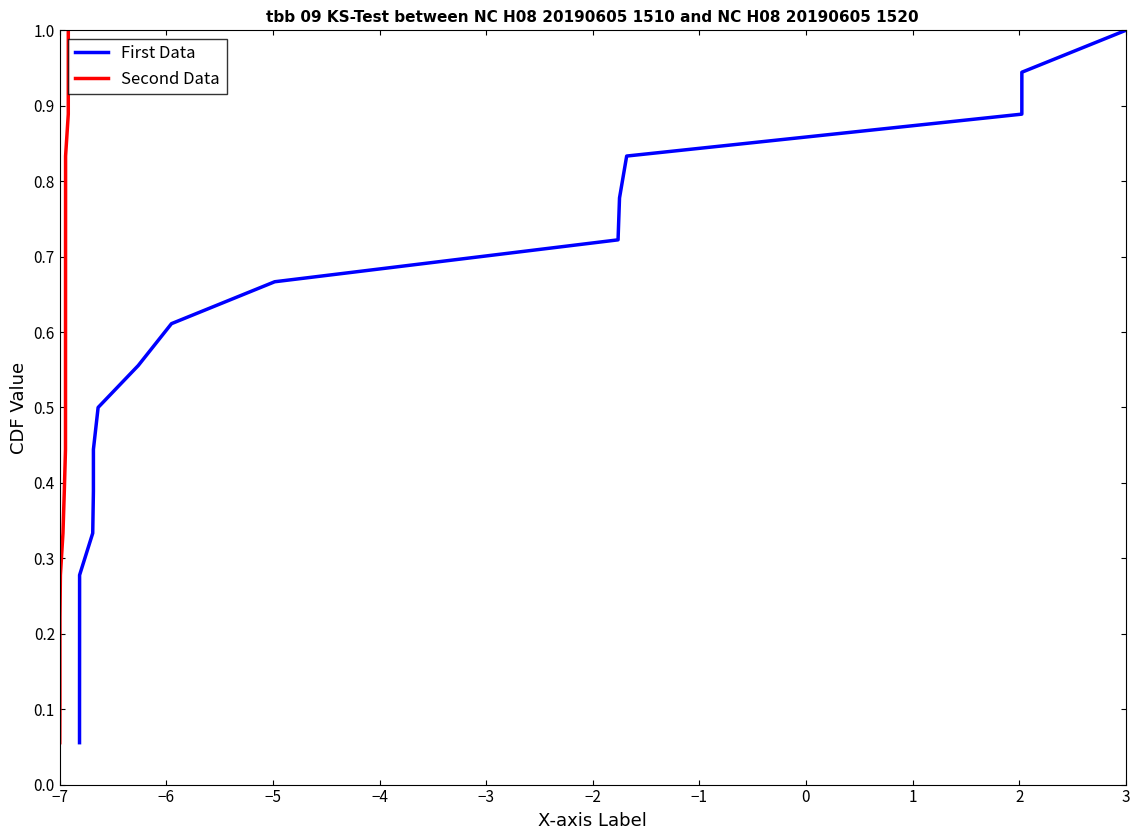

Which series changed the most between −7 and 1?

First Data